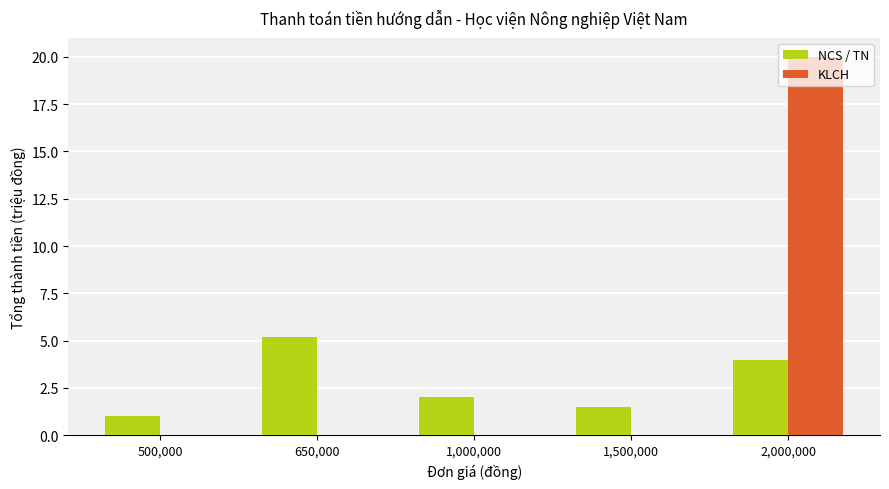

What is the sum of all KLCH values?

20.0